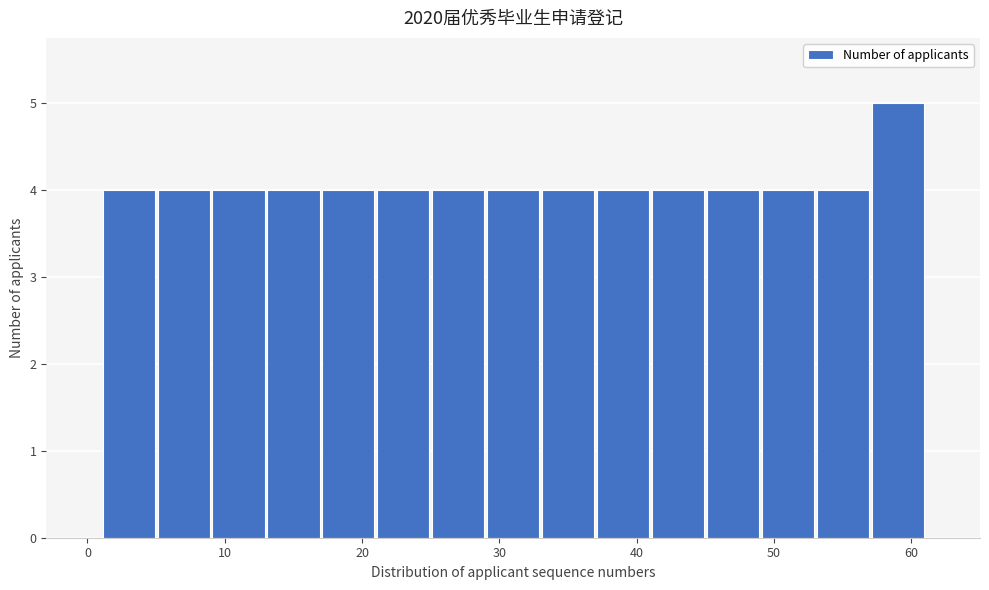

How tall is the bar that spans 1 to 5 on the x-axis? The values are not printed on the chart, so give them approximately, as read against the axis.

4